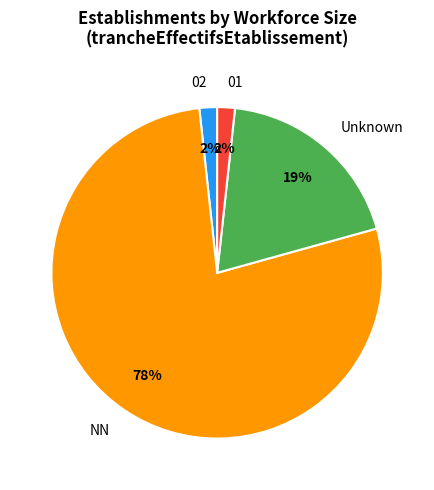

Is there any slice that represents more than half of the pie?

Yes